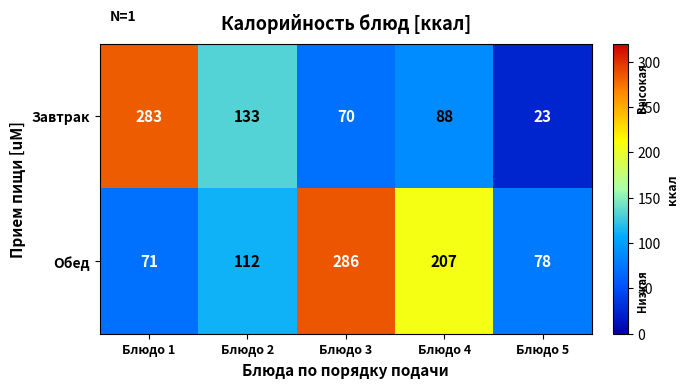

Reading left to right, extract all data points from this chart.

Завтрак: 283	133	70	88	23
Обед: 71	112	286	207	78